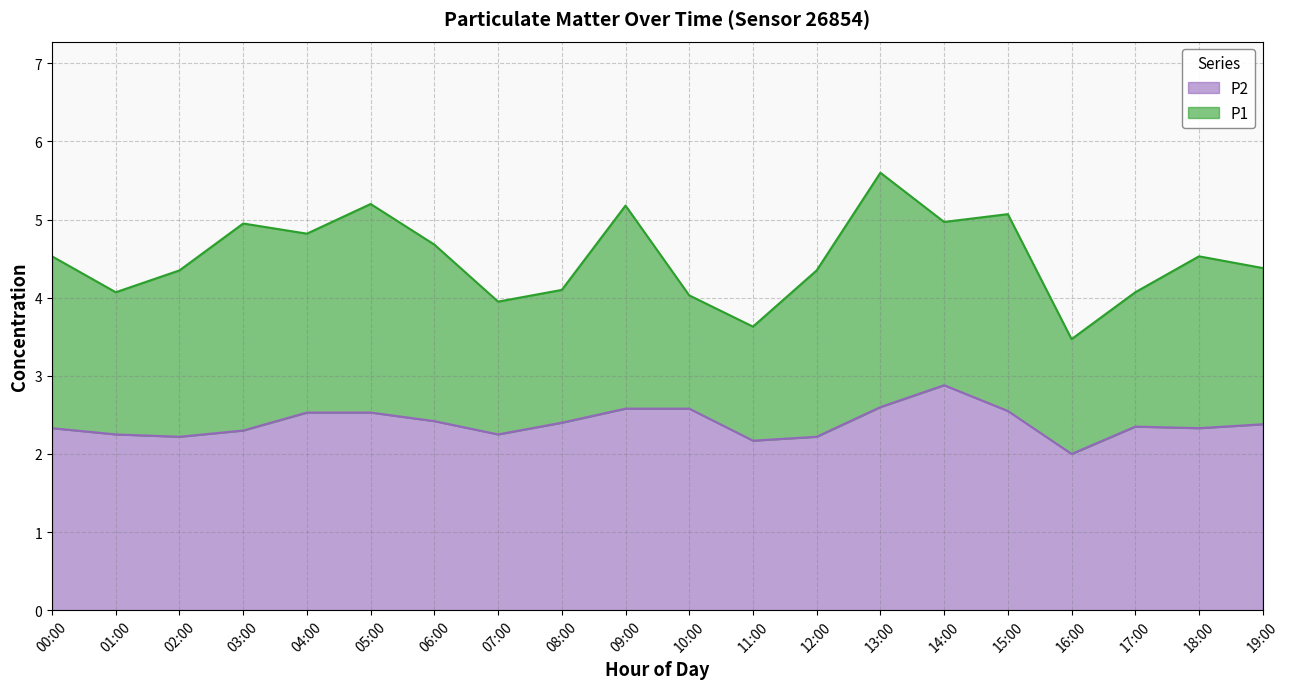

True or false: P1 and P2 intersect in this chart.

False